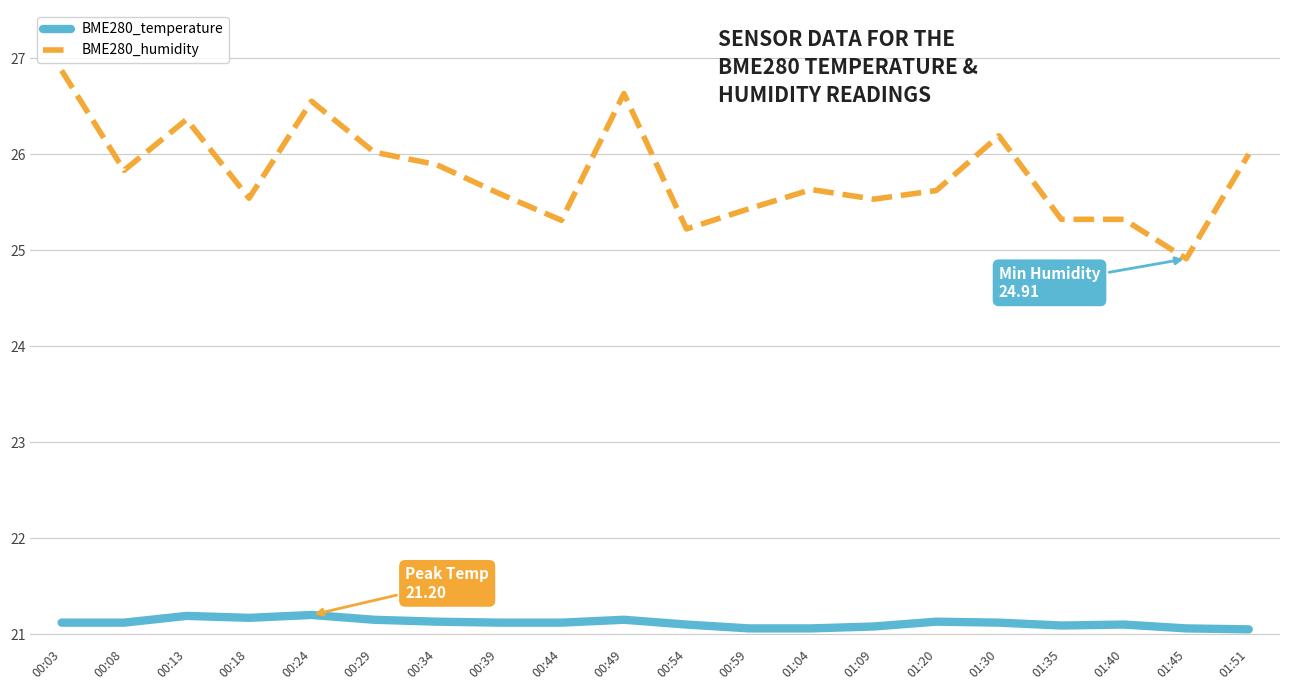

Which series has the widest spread of values?

BME280_humidity